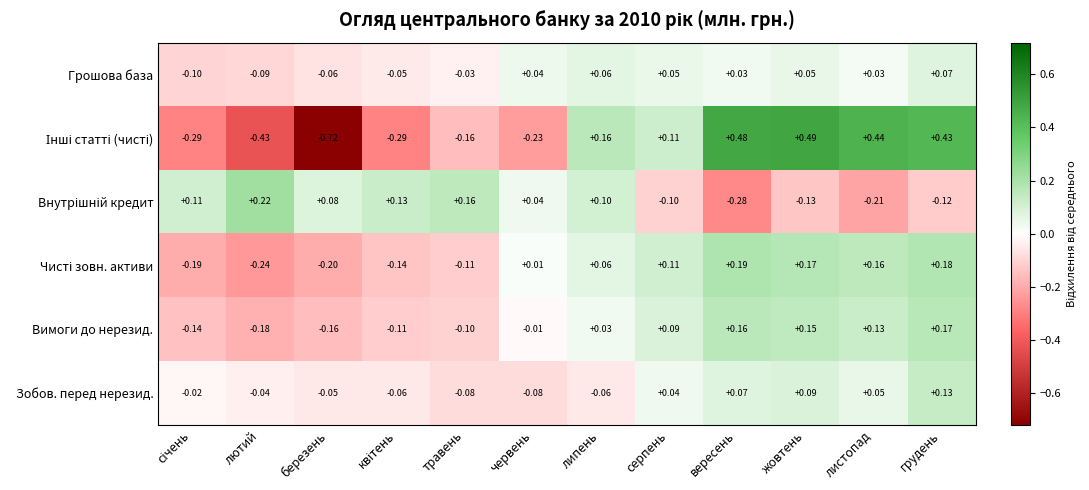

At how many categories does at least one series exceed 0?

12